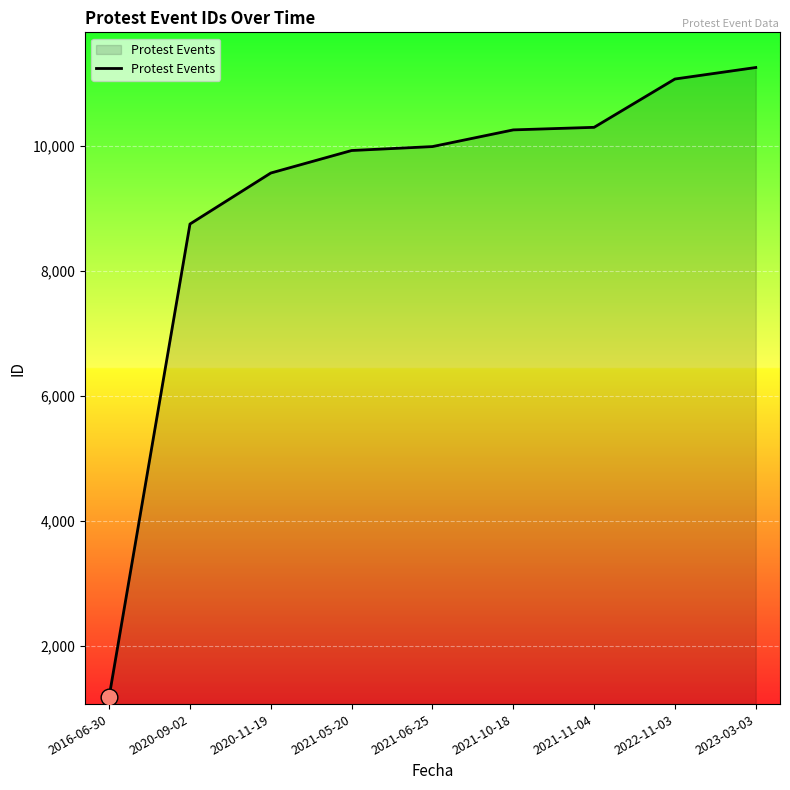

What is the sum of the values at 2023-03-03 and 2020-11-19?

20826